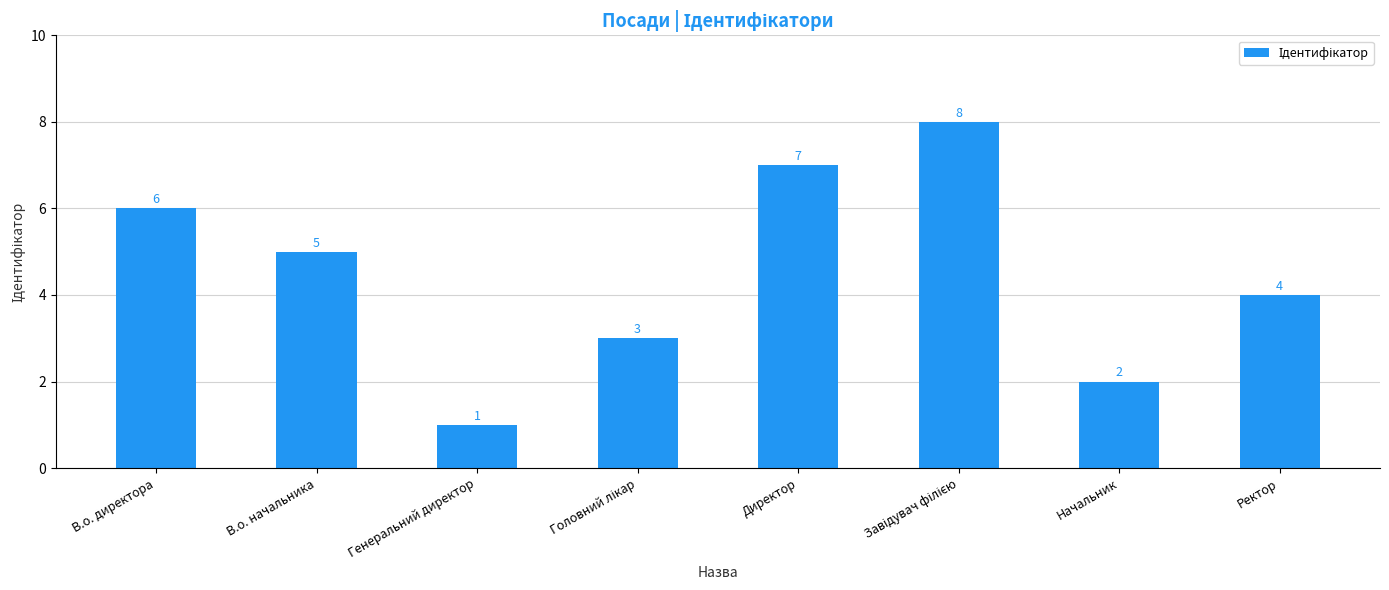

Count the values in the range 3 to 7.

5